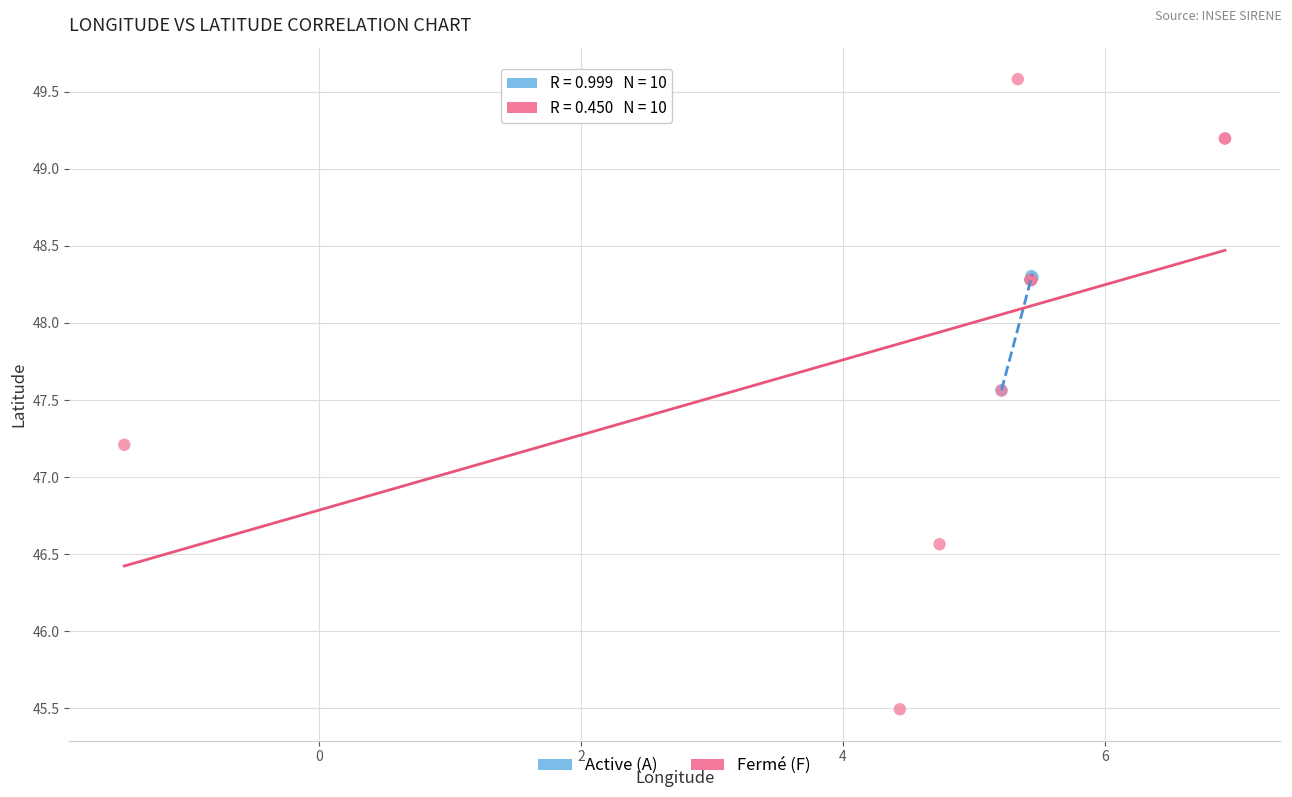

Which series has the widest spread of Y values?

Fermé (F)